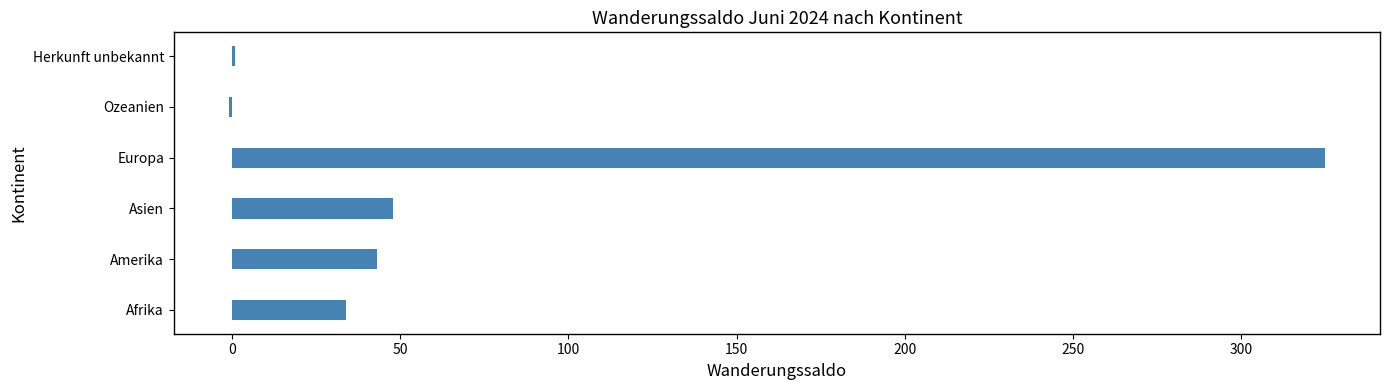

At which category does the chart reach its peak across all series?

Europa